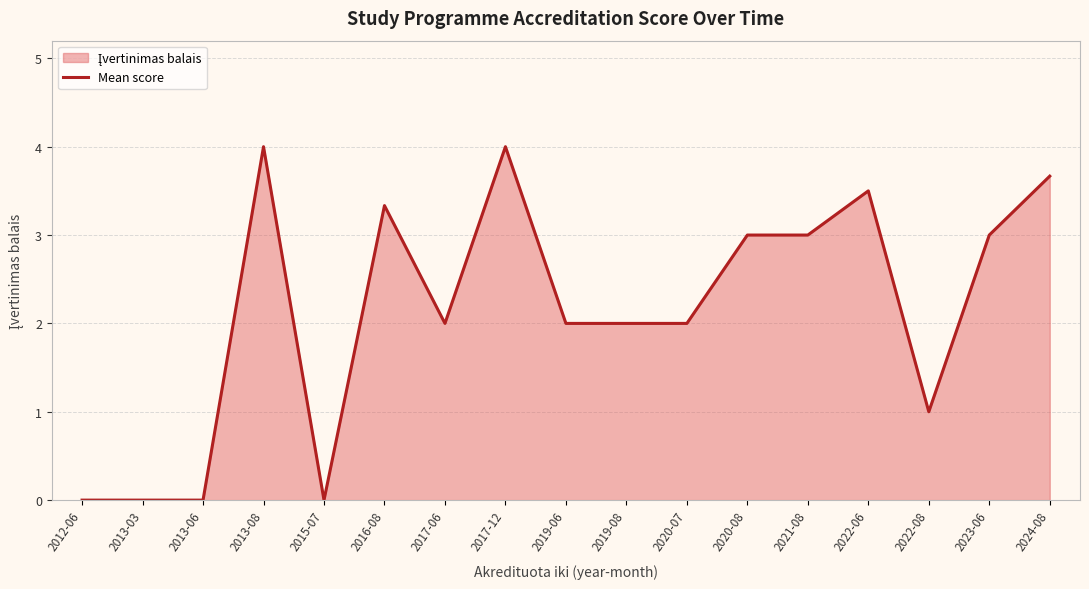

At which category does the data reach its first local valley?

2015-07